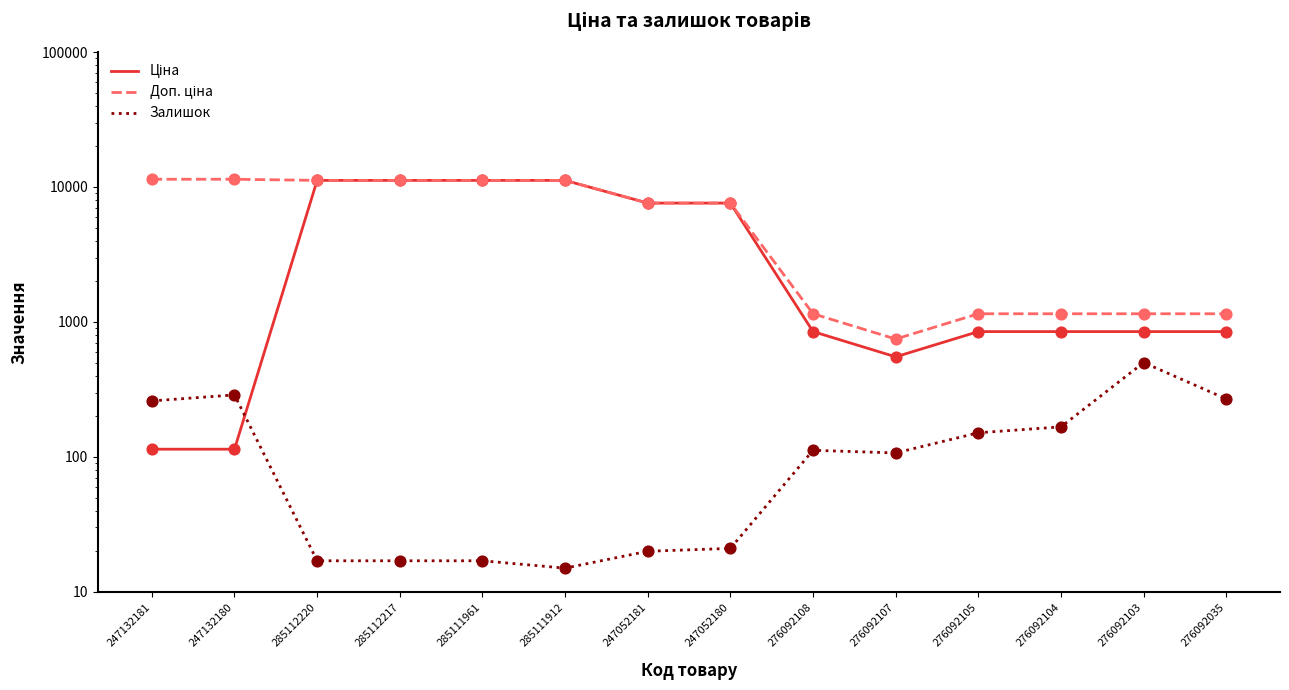

At how many categories does at least one series exceed 8146?

6